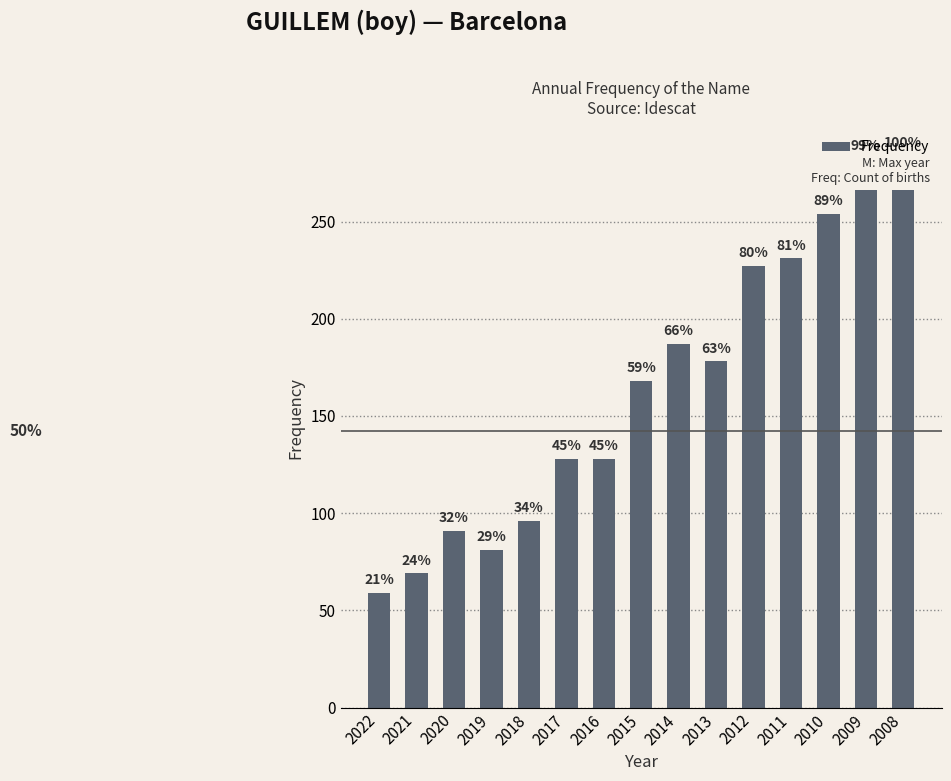

The value at 2009 is 282. True or false?

True